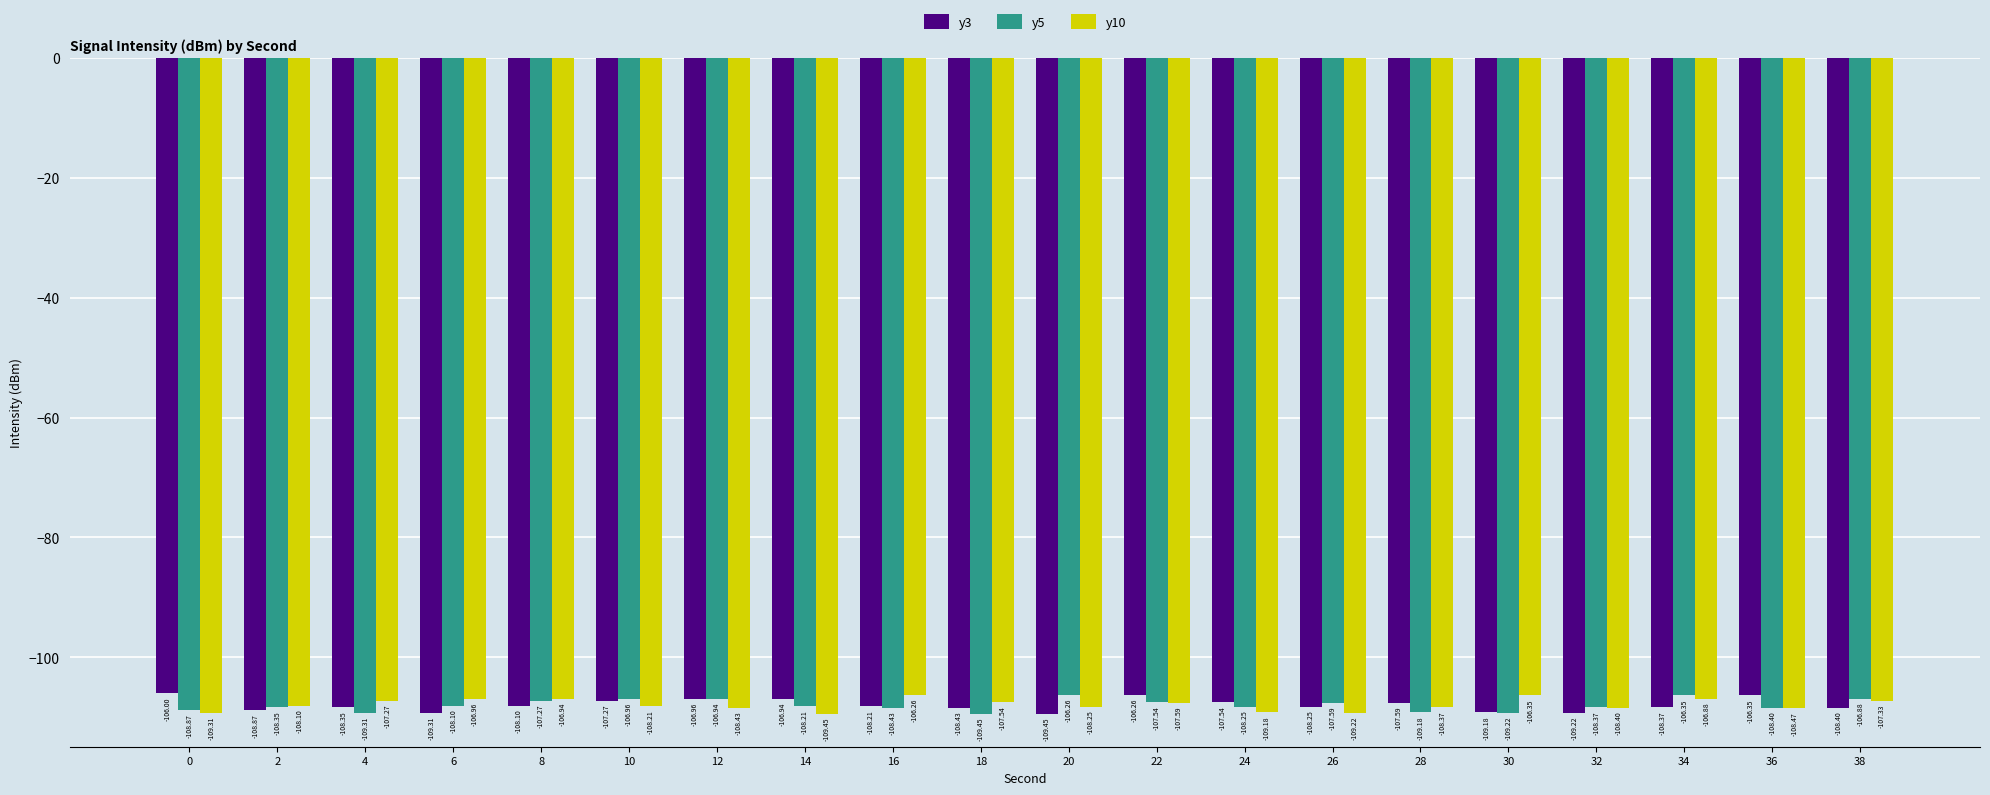

What is the difference between the maximum and minimum values in the y10 series?

3.2